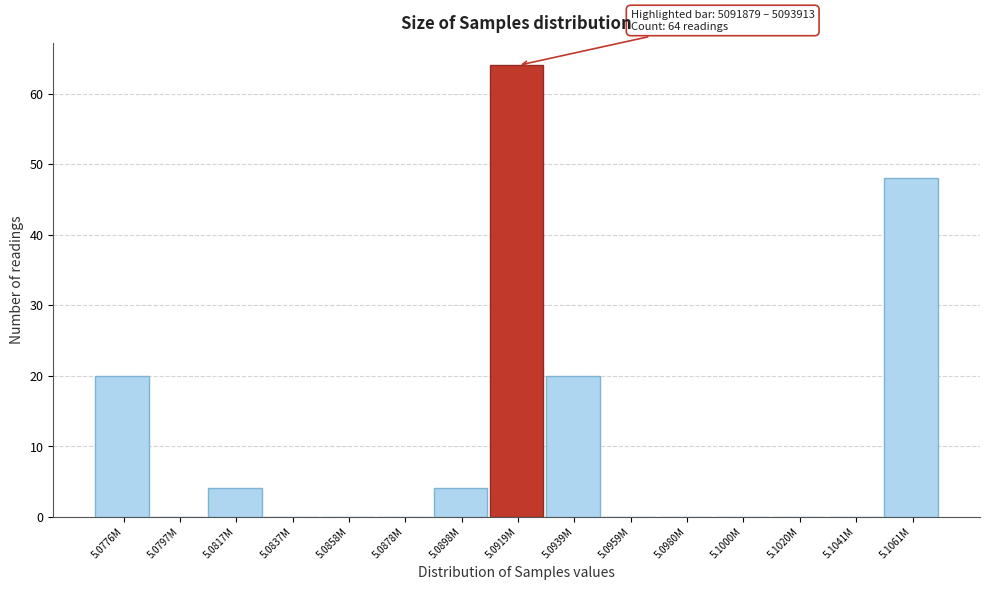

Reading left to right, list all the values displayed in this chart.

5.0776M=20	5.0797M=0	5.0817M=4	5.0837M=0	5.0858M=0	5.0878M=0	5.0898M=4	5.0919M=64	5.0939M=20	5.0959M=0	5.0980M=0	5.1000M=0	5.1020M=0	5.1041M=0	5.1061M=48